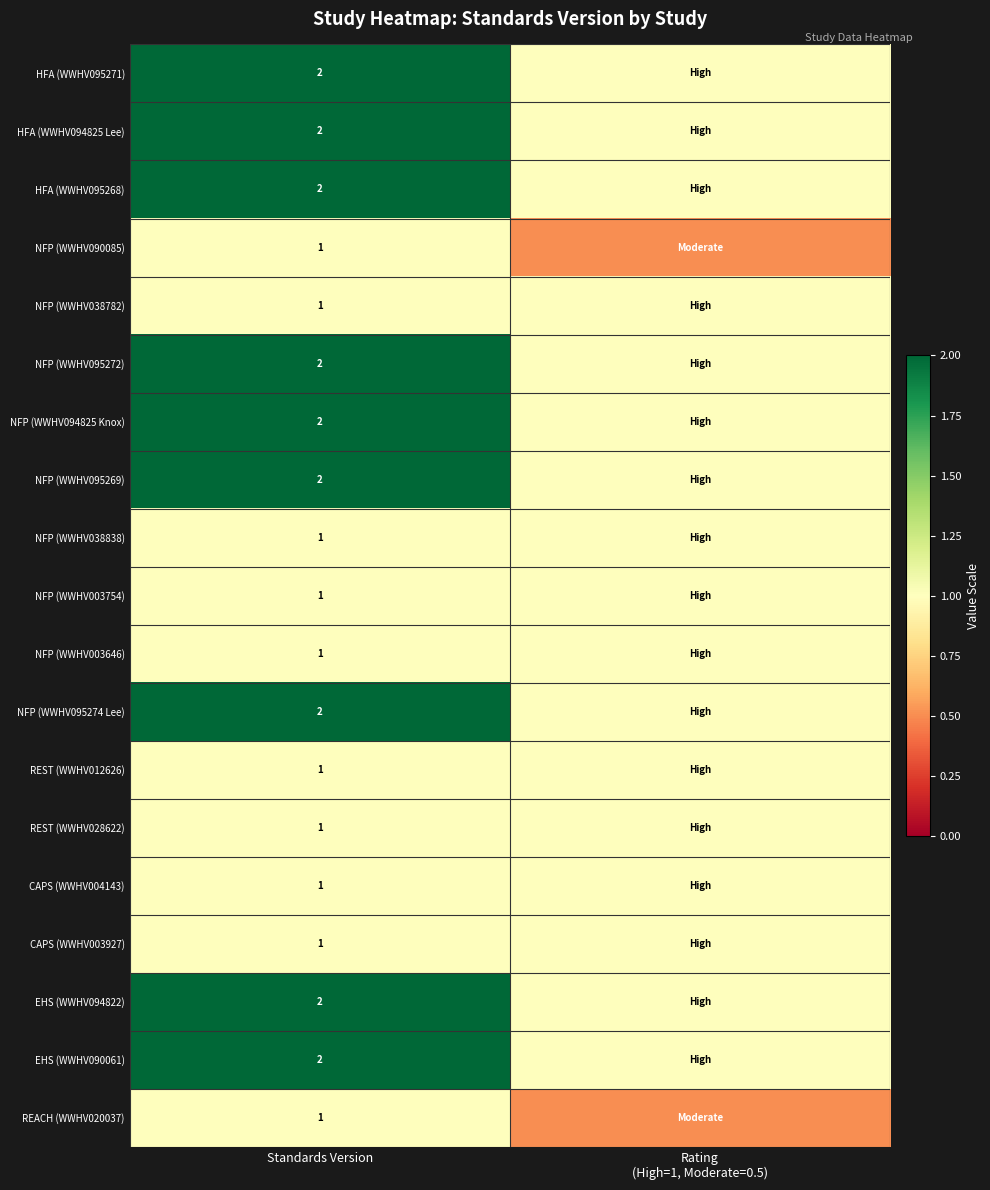

Is it true that NFP (WWHV090085) equals 1.0 at Standards Version?

True